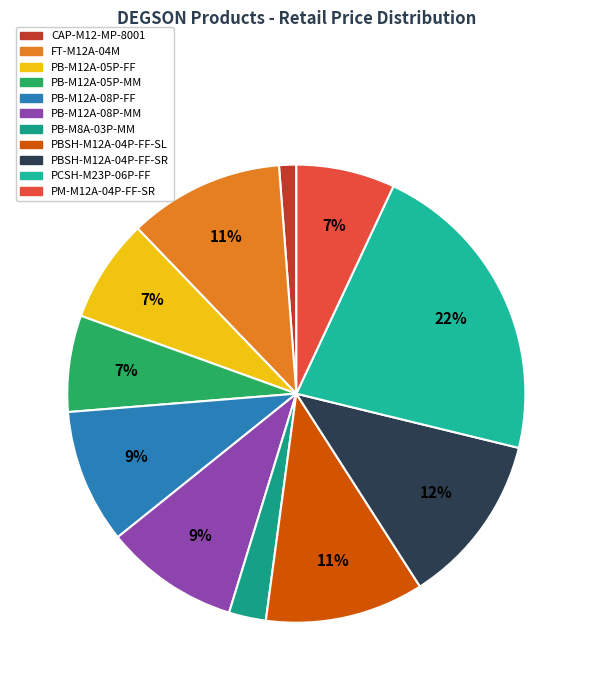

Which slice is the smallest?

CAP-M12-MP-8001